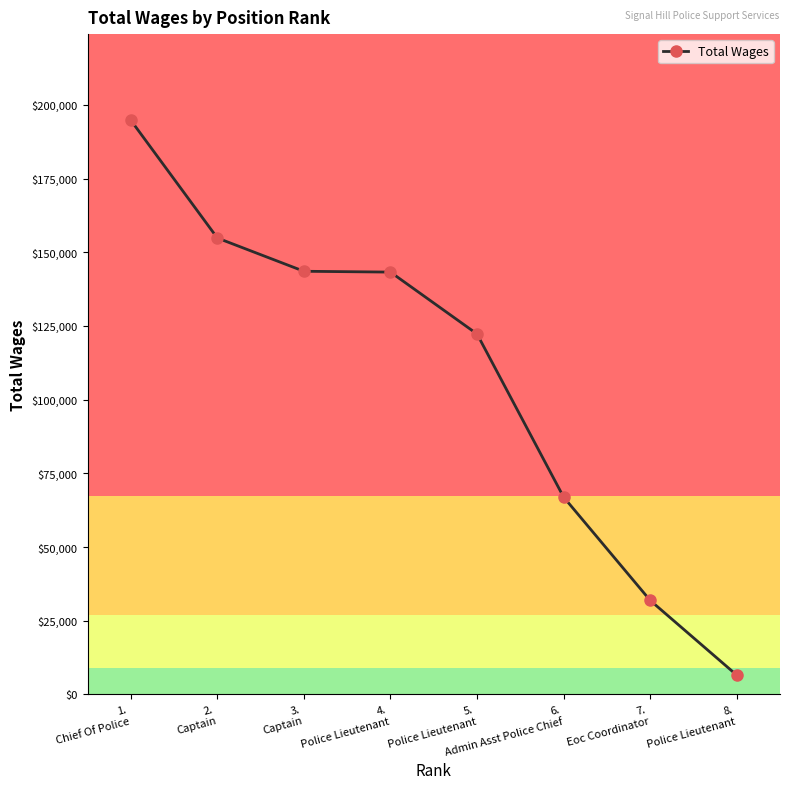

True or false: the data shows 143276 at 4.
Police Lieutenant.

True